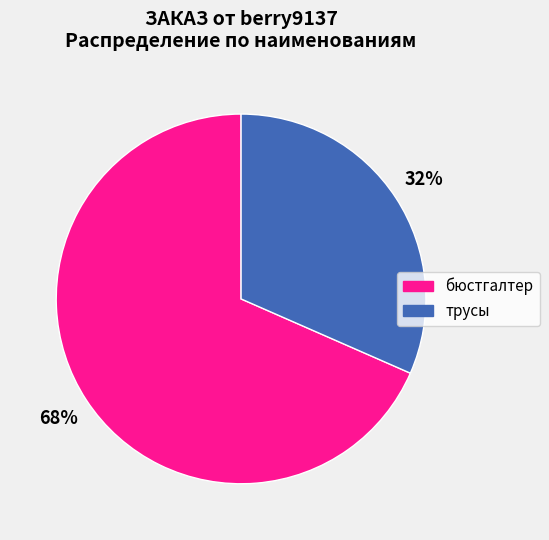

Rank the categories by value from lowest to highest.

трусы, бюстгалтер